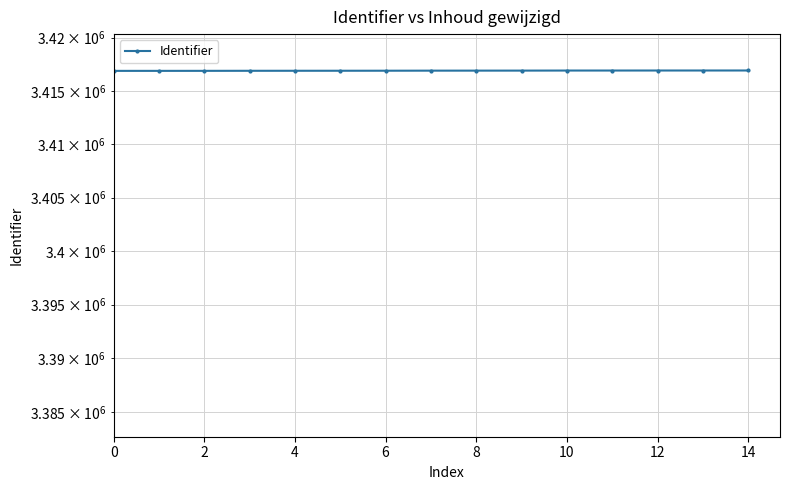

What is the sum of the values at 11 and 8?

6833804